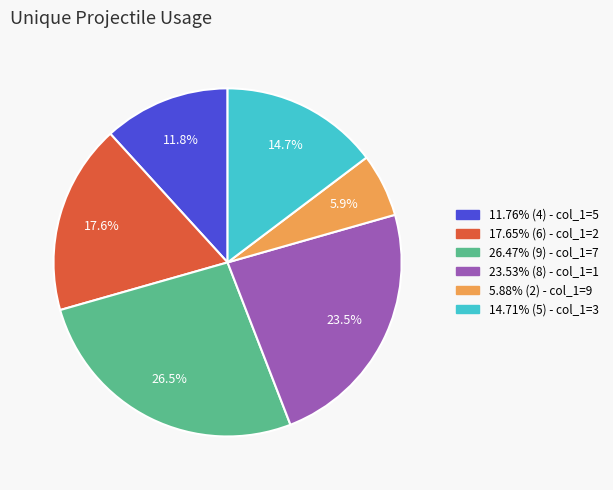

How many slices are in this pie chart?

6